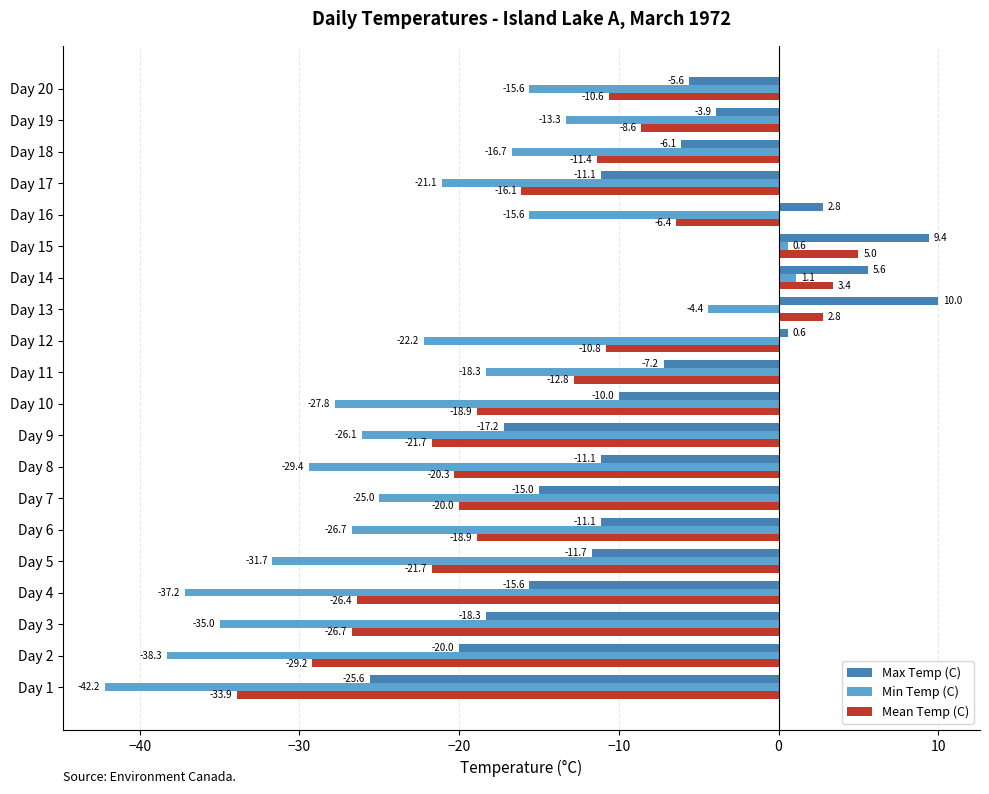

What is the lowest value of the Max Temp (C) series?

-25.6